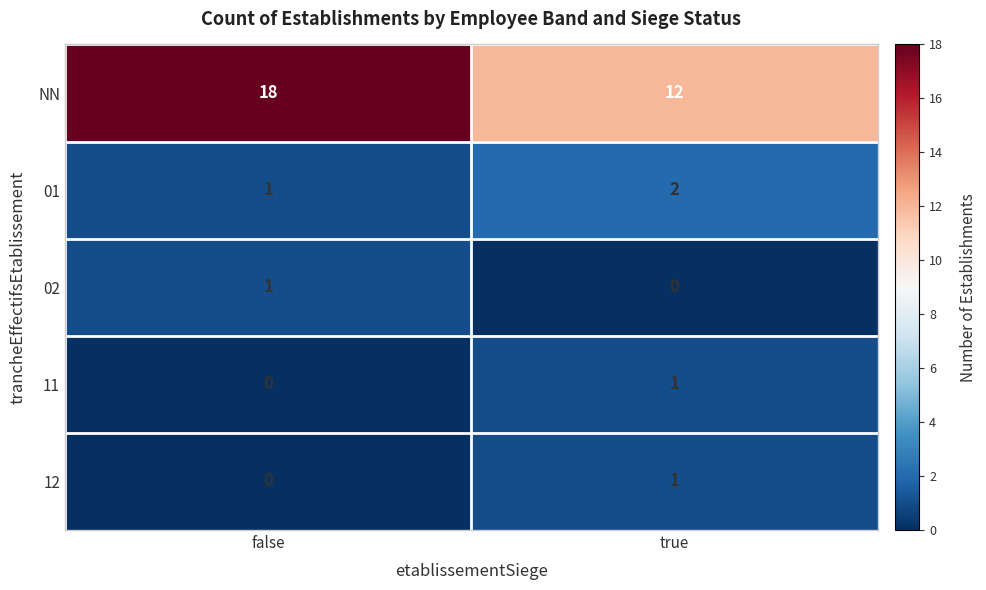

Reading left to right, transcribe all the data shown in this chart.

NN: false=18	true=12
01: false=1	true=2
02: false=1	true=0
11: false=0	true=1
12: false=0	true=1